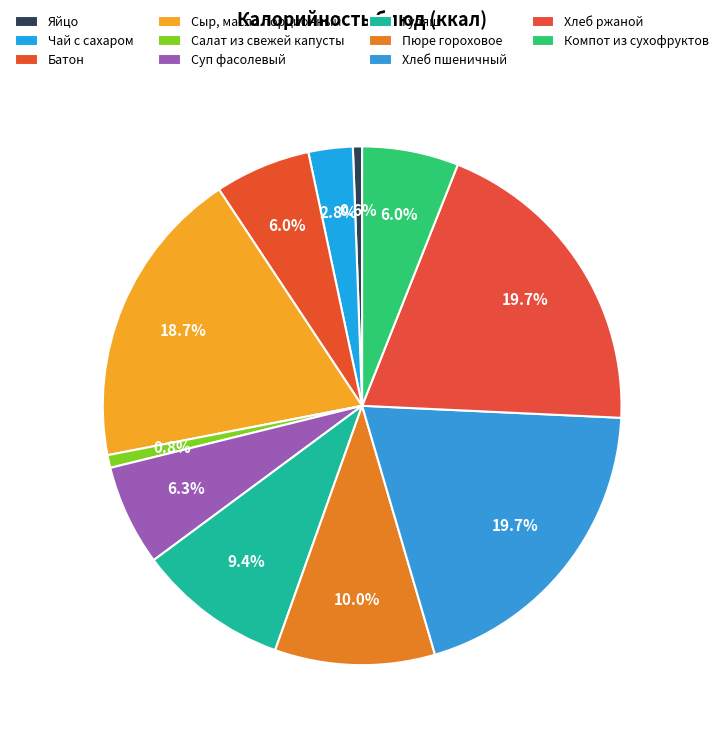

How many slices are in this pie chart?

11